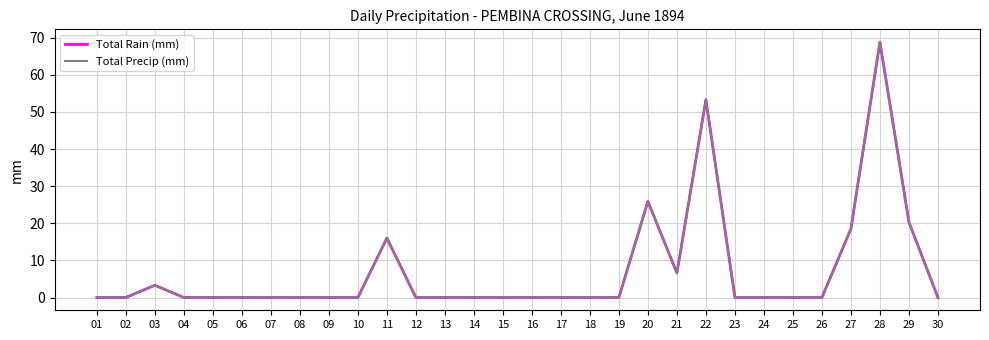

Is the value of Total Rain (mm) at 10 greater than the value of Total Precip (mm) at 11?

No